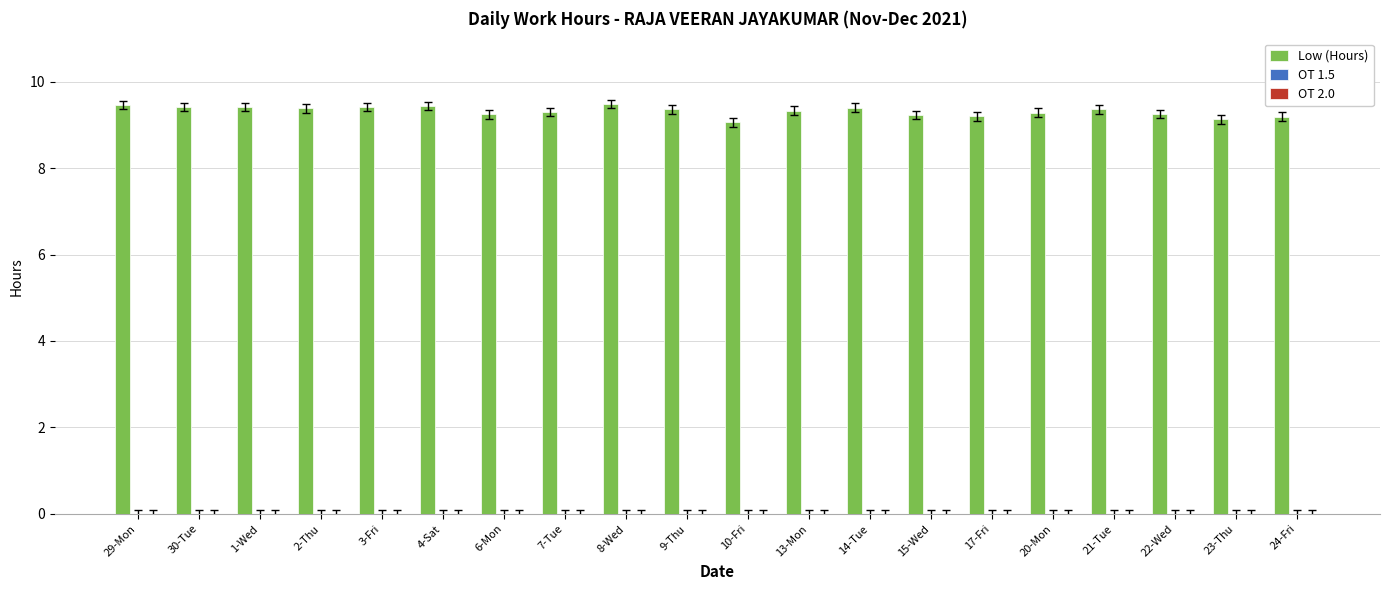

What is the ratio of the value at 7-Tue to the value at 1-Wed?

1.0